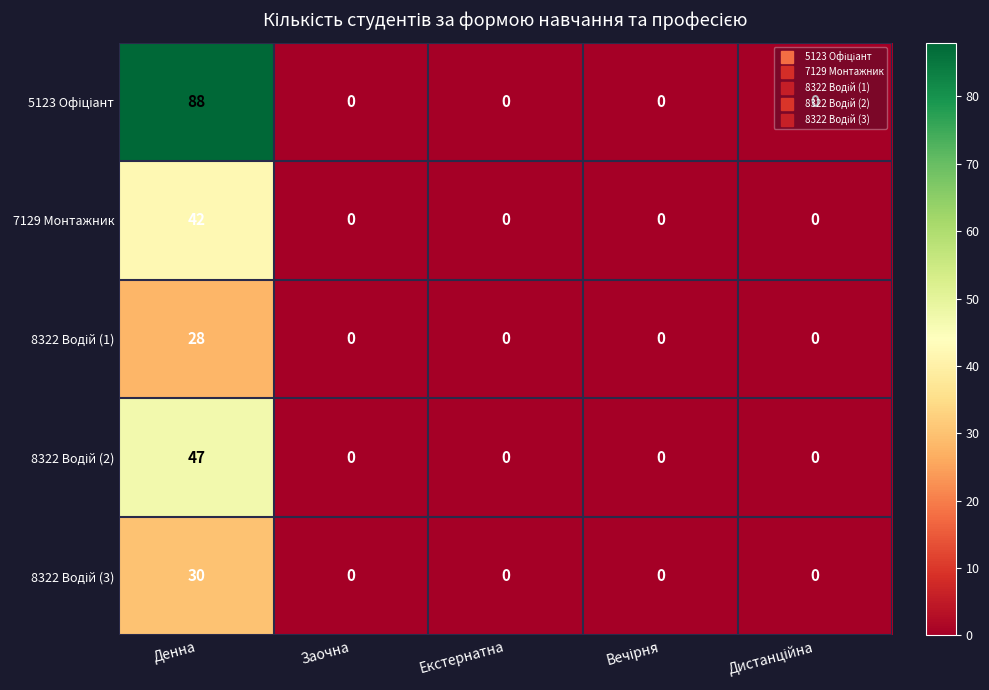

At which category is the sum across all series the highest?

Денна